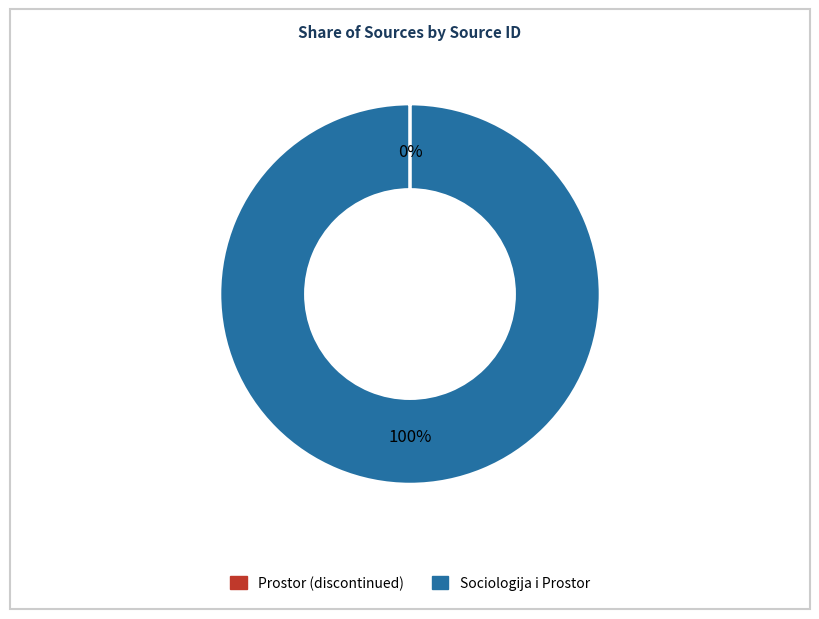

What percentage is the Sociologija i Prostor slice, to the nearest percent?

100%